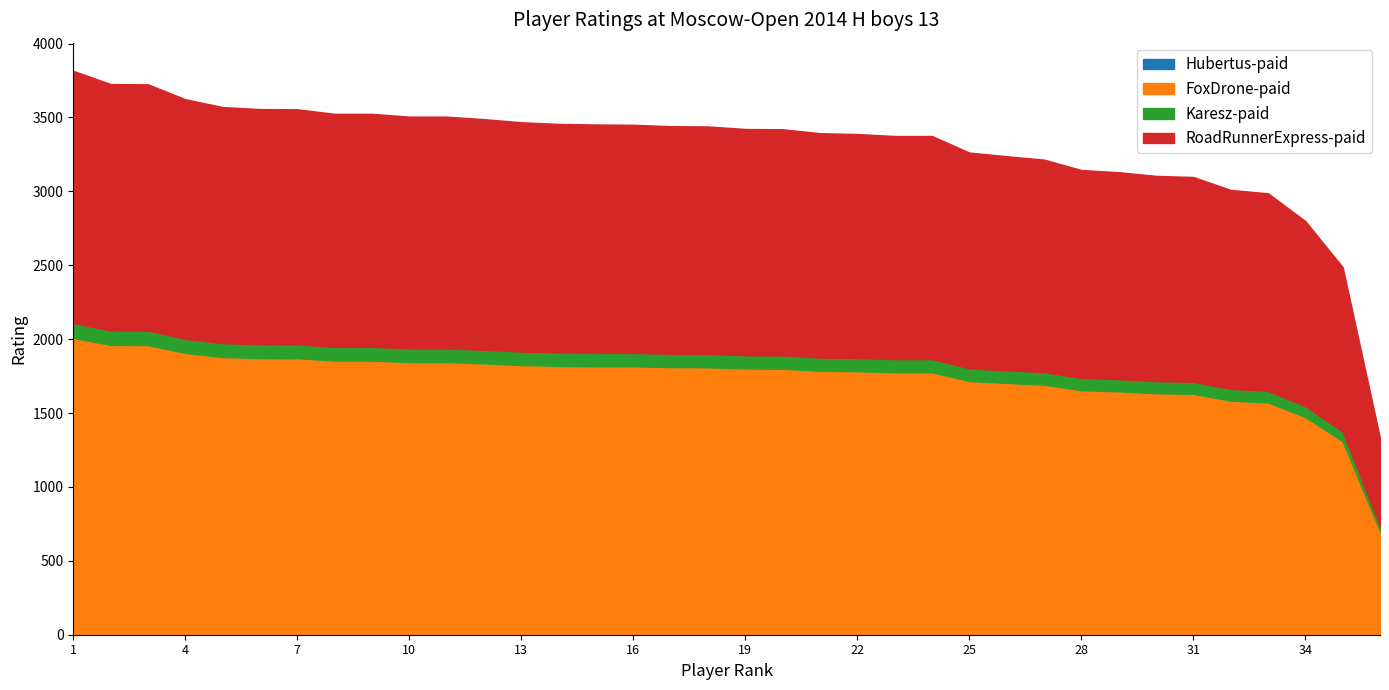

What is the total value across all series at 4?

3623.3